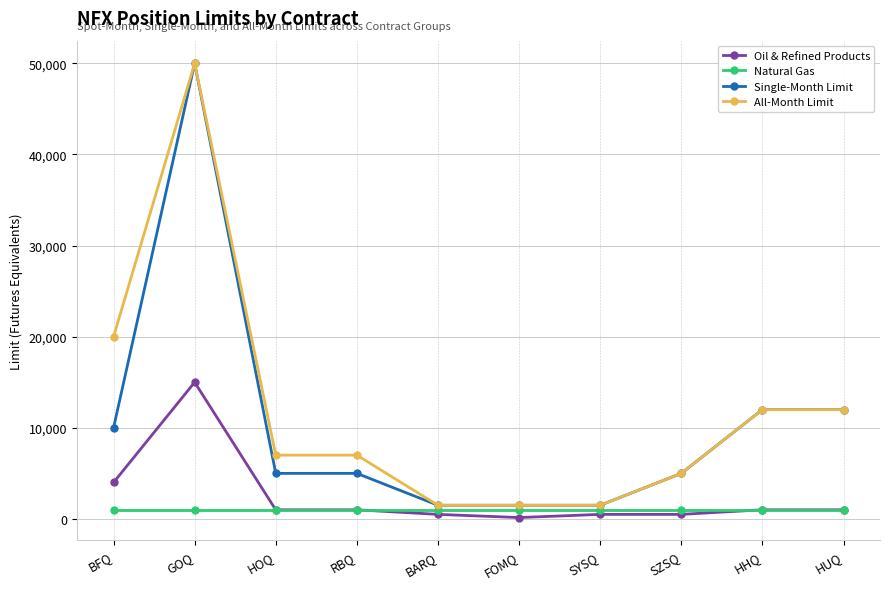

At how many categories does at least one series exceed 7784?

4